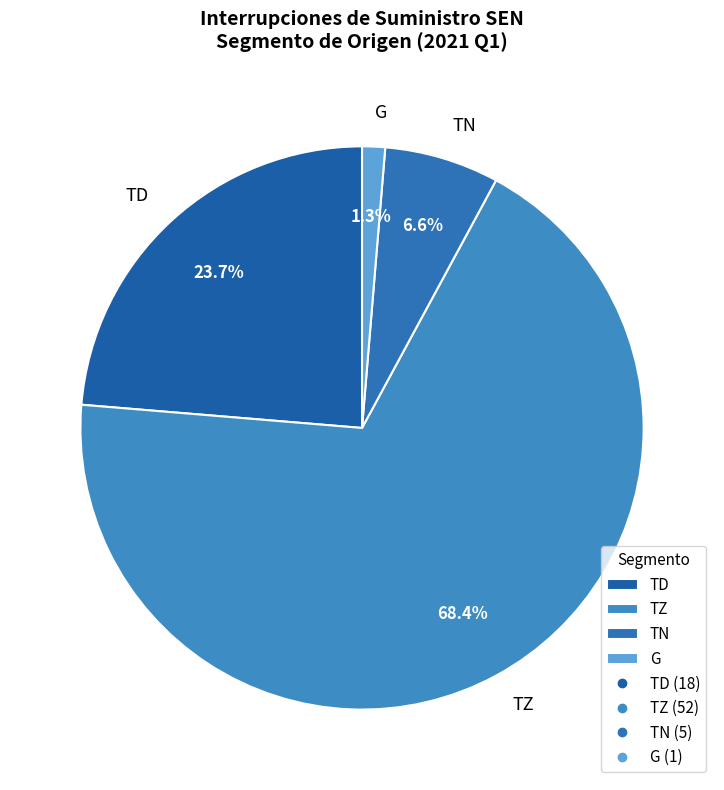

What percentage is the TZ slice, to the nearest percent?

68%